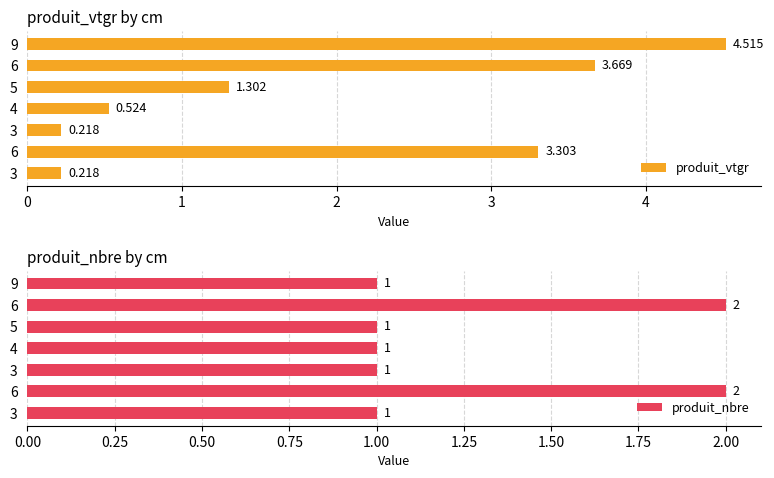

Reading left to right, what are all the values shown in this chart?

produit_vtgr: 0.2	3.3	0.2	0.5	1.3	3.7	4.5
produit_nbre: 1.0	2.0	1.0	1.0	1.0	2.0	1.0